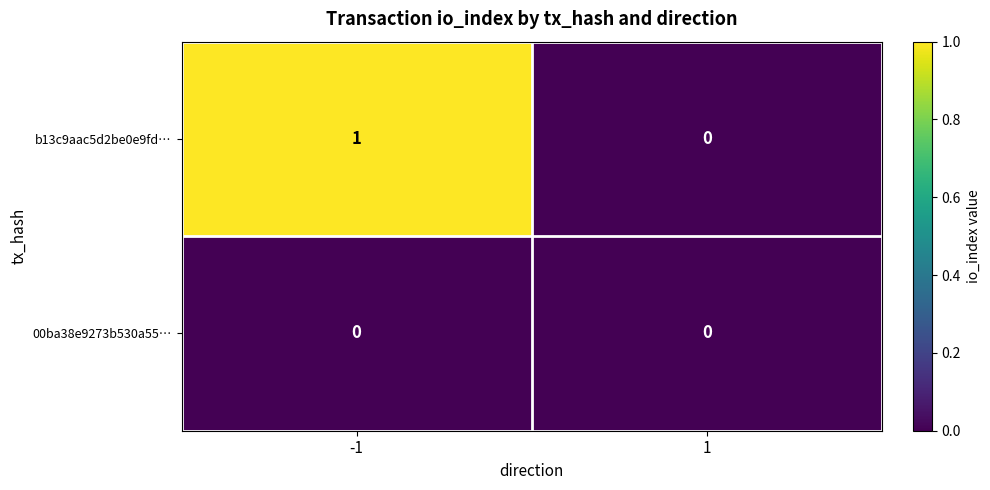

Reading left to right, transcribe all the data shown in this chart.

b13c9aac5d2be0e9fd…: 1	0
00ba38e9273b530a55…: 0	0